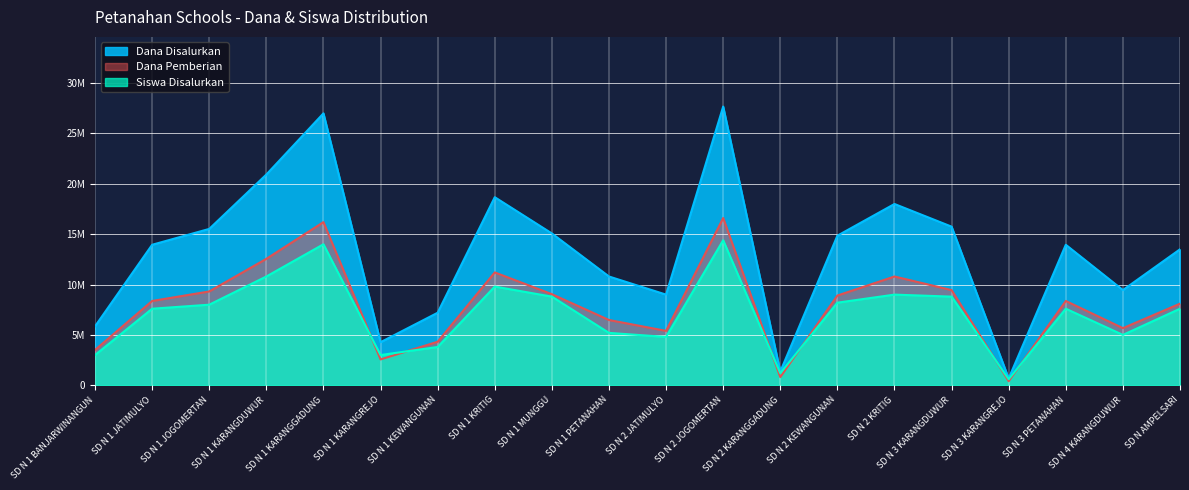

Is it true that Dana Pemberian equals 2547900 at SD N 1 KEWANGUNAN?

False